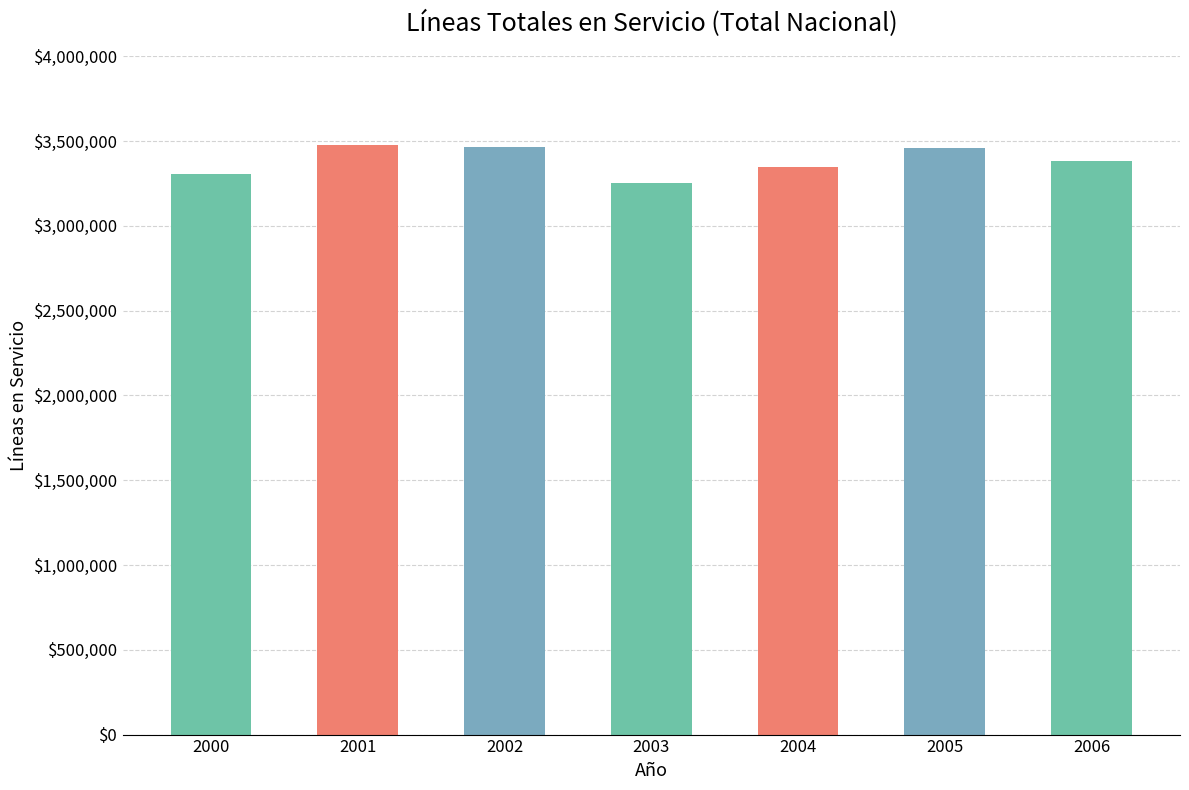

At which label is the value closest to 3365277?

2006